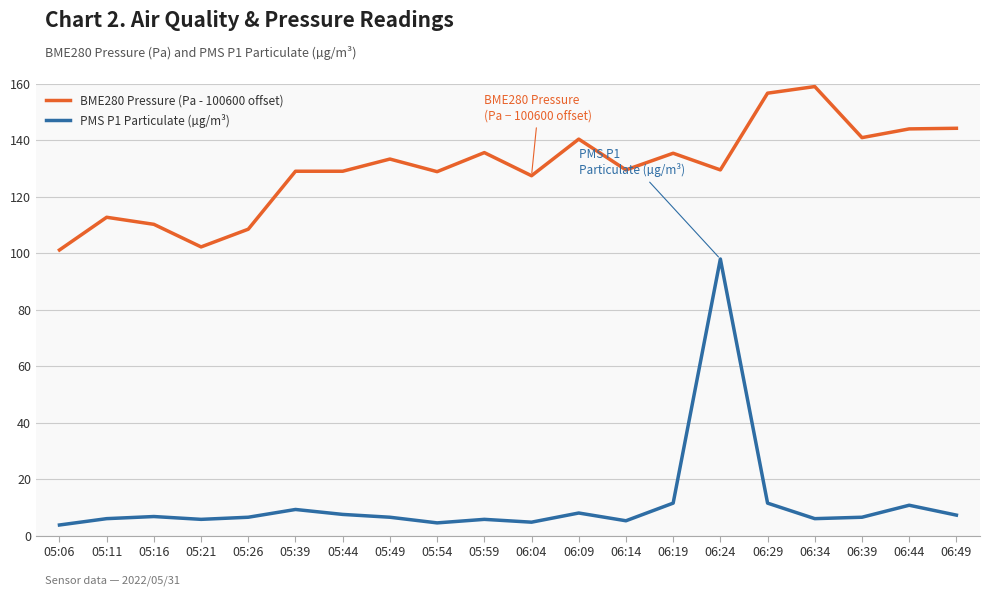

What is the approximate value of PMS P1 Particulate (µg/m³) at 05:06?

3.8